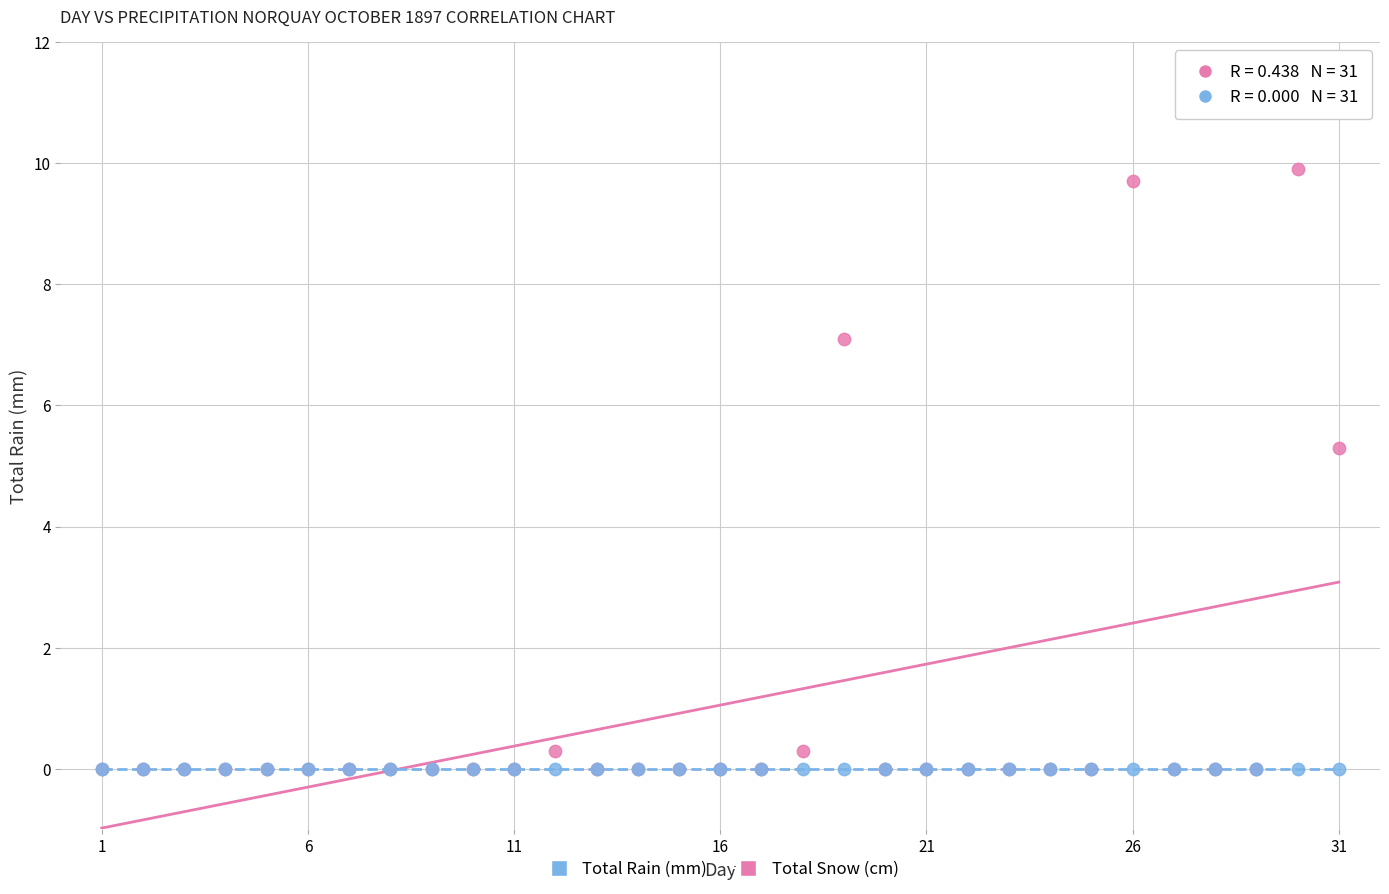

In the Total Rain (mm) series, what Y value is closest to 4?

5.3